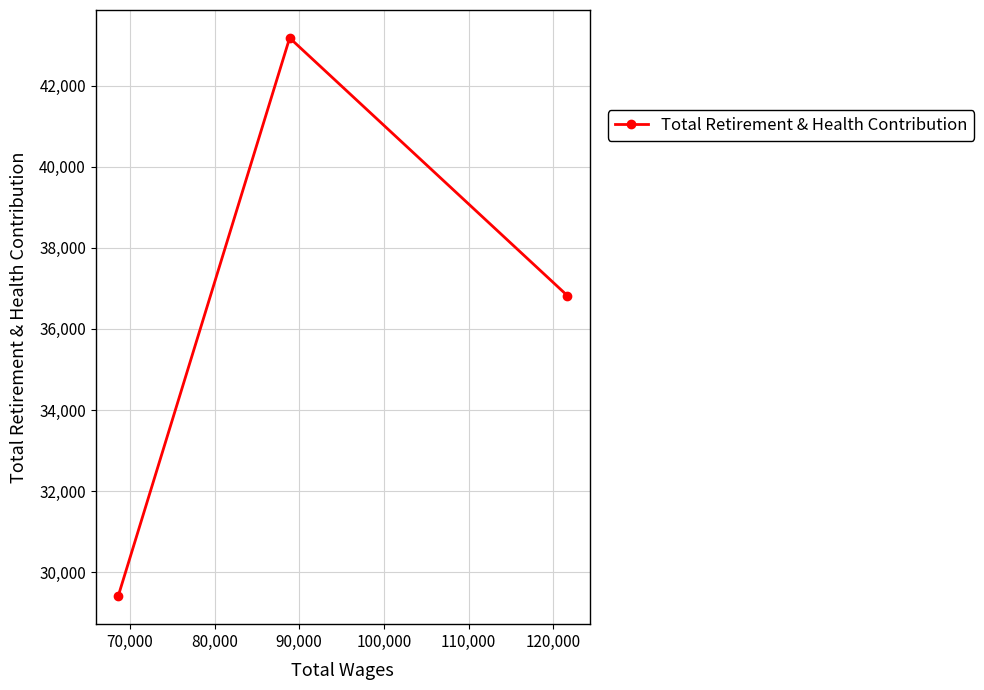

Count the number of data series in this chart.

1